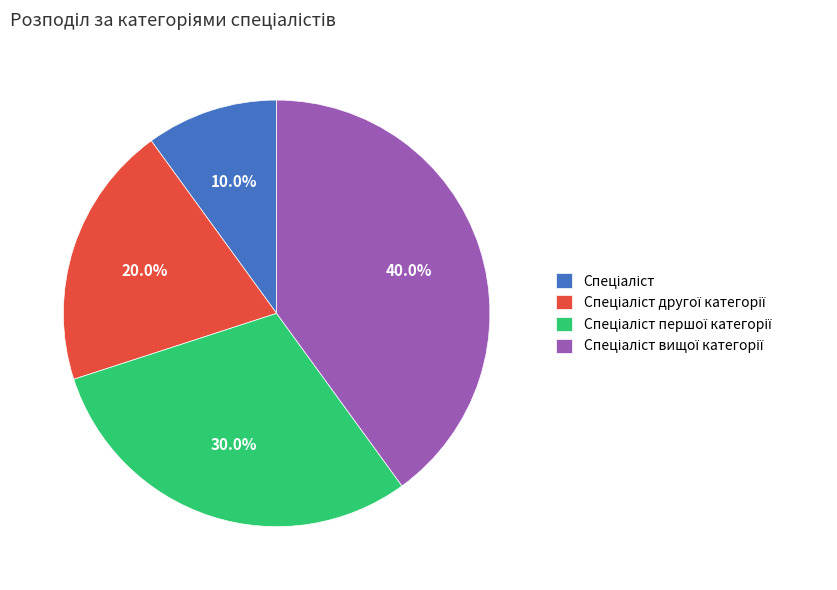

Does any single category account for the majority?

No